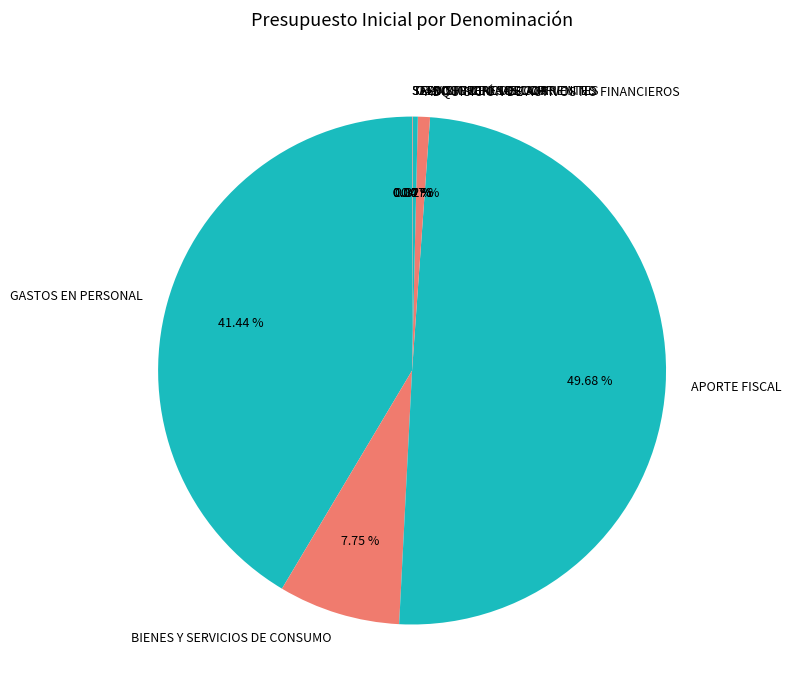

Does BIENES Y SERVICIOS DE CONSUMO account for over 50% of the chart?

No